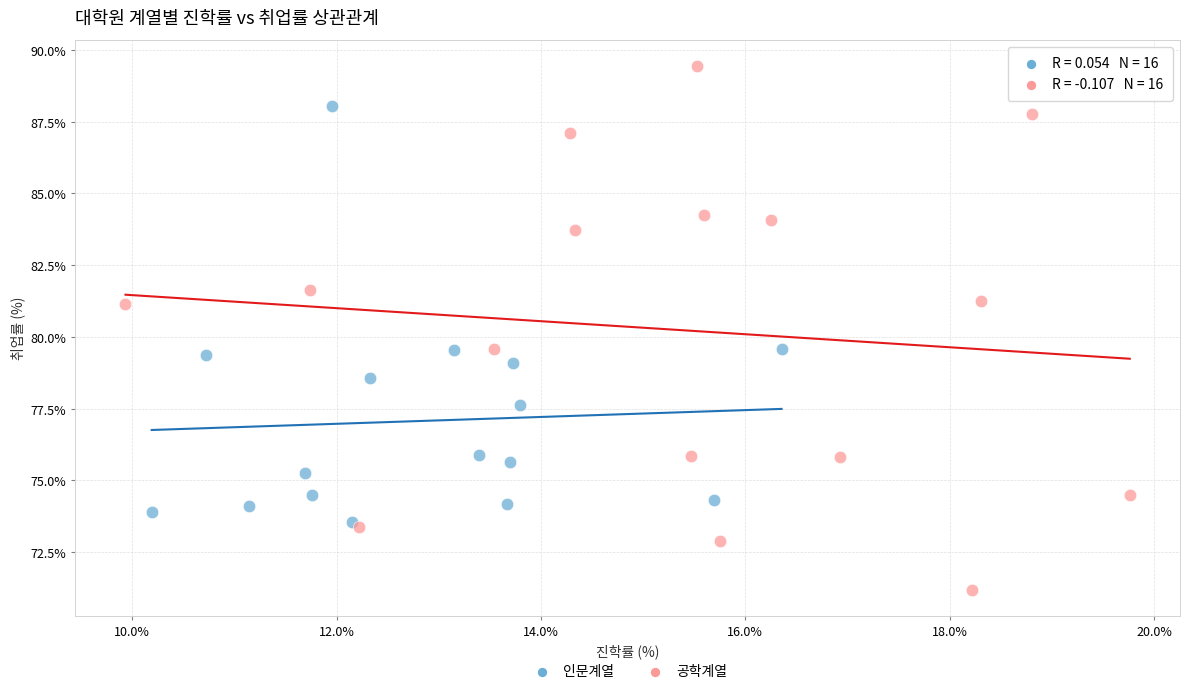

Which series has the widest spread of Y values?

공학계열